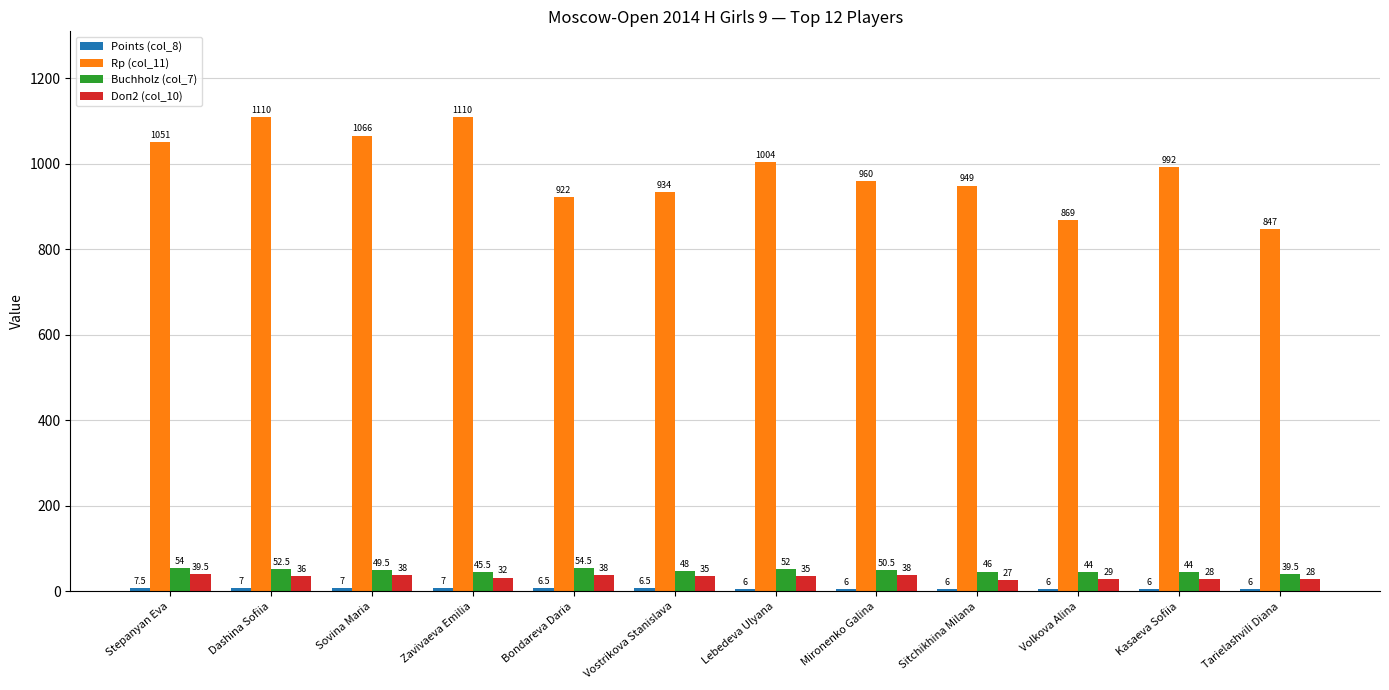

True or false: Doп2 (col_10) has a value of 28.0 at Tarielashvili Diana.

True